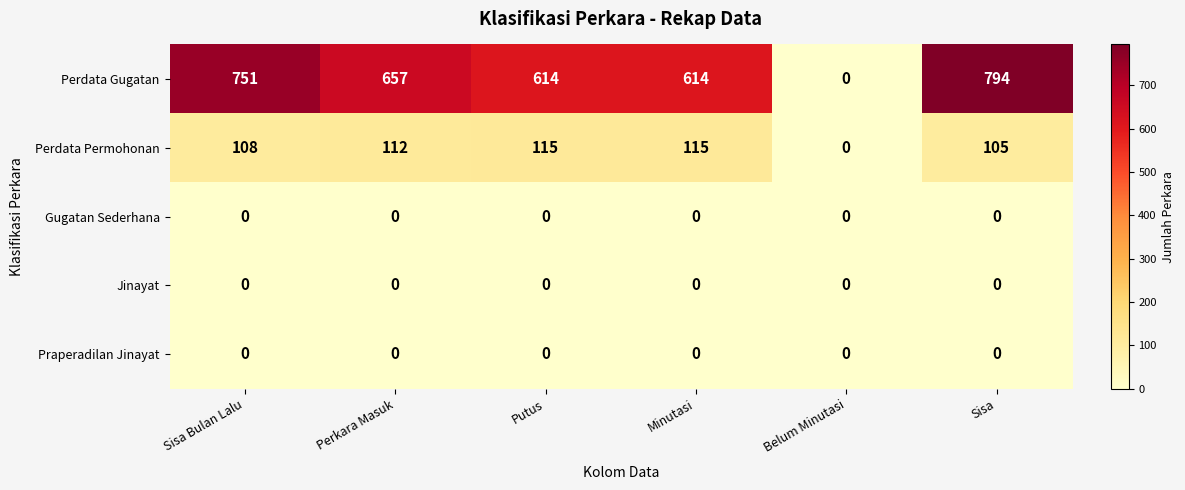

What is the difference between the highest and lowest values at Minutasi?

614